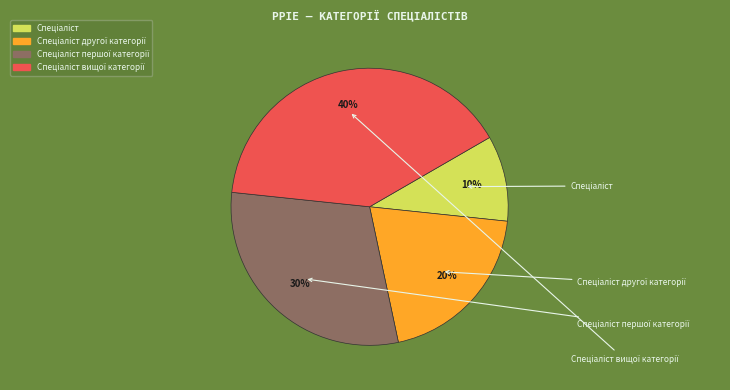

How many slices are in this pie chart?

4